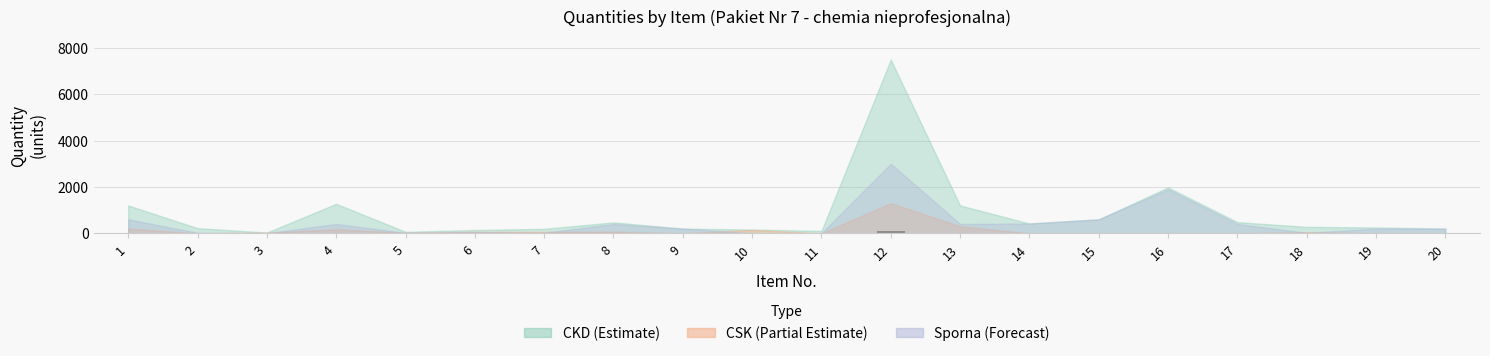

What is the sum of the values at 8 and 4?

20.9